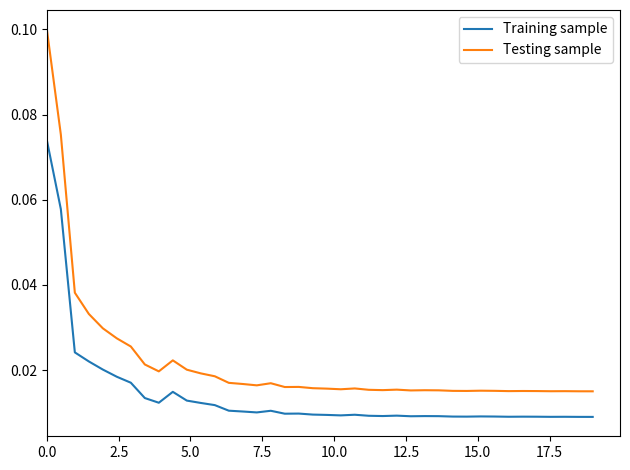

In Testing sample, how many points are lower than both neighbors (excluding endpoints)?

9